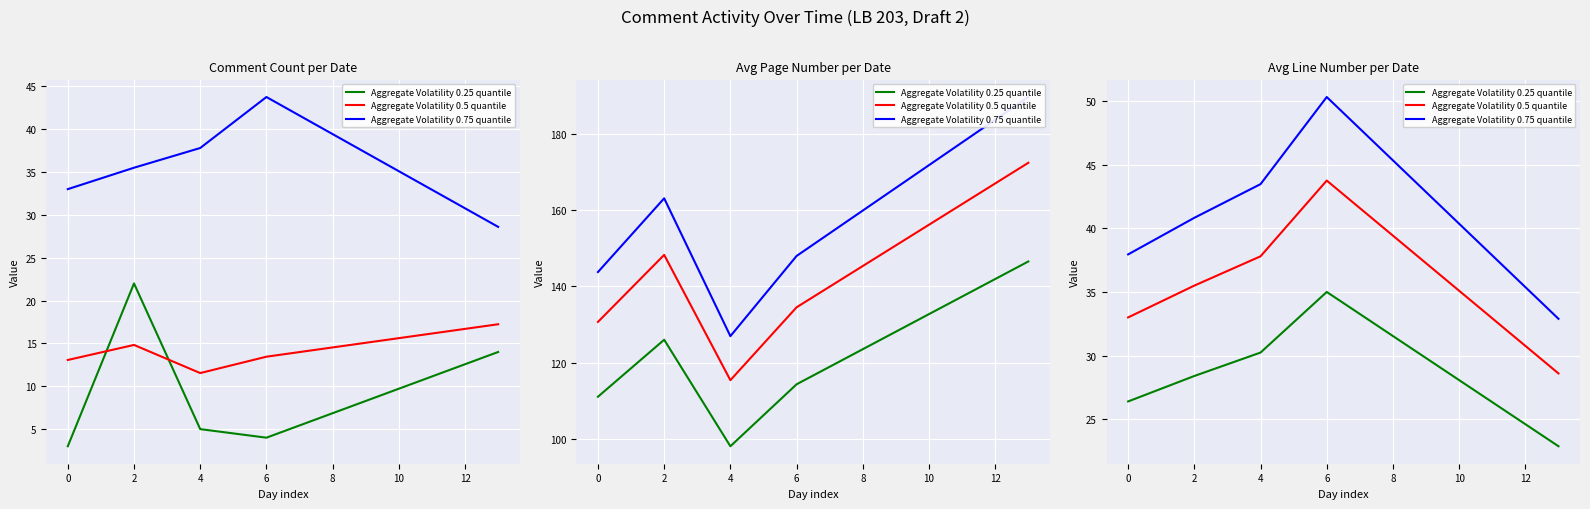

How many distinct data groups are displayed?

3